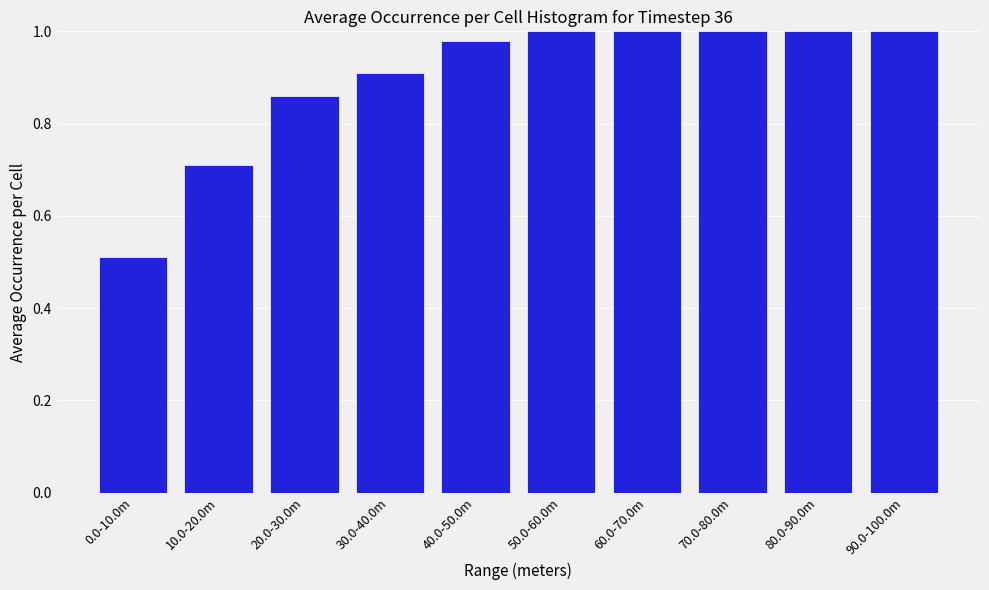

The value at 0.0-10.0m is 0.2. True or false?

False